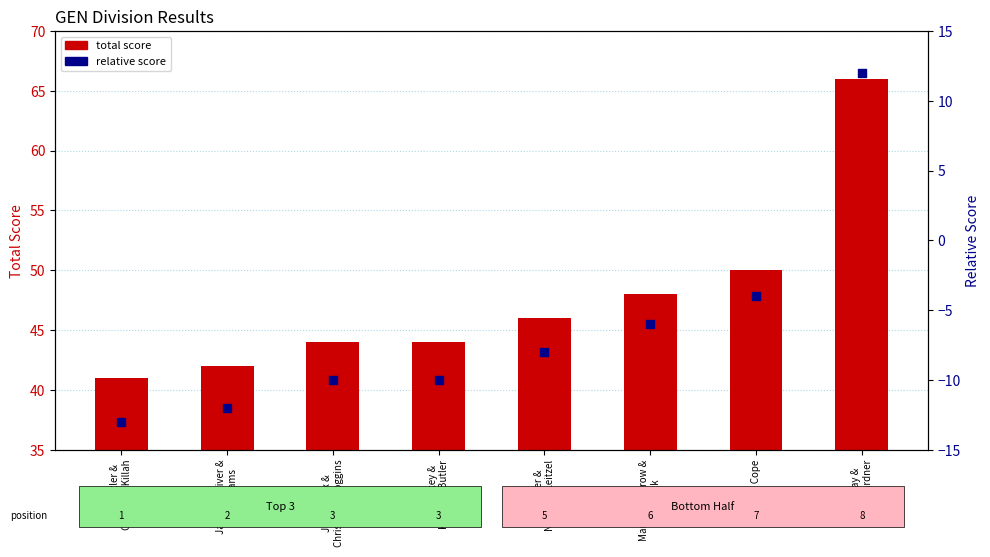

Which series contains the lowest Y value?

relative score